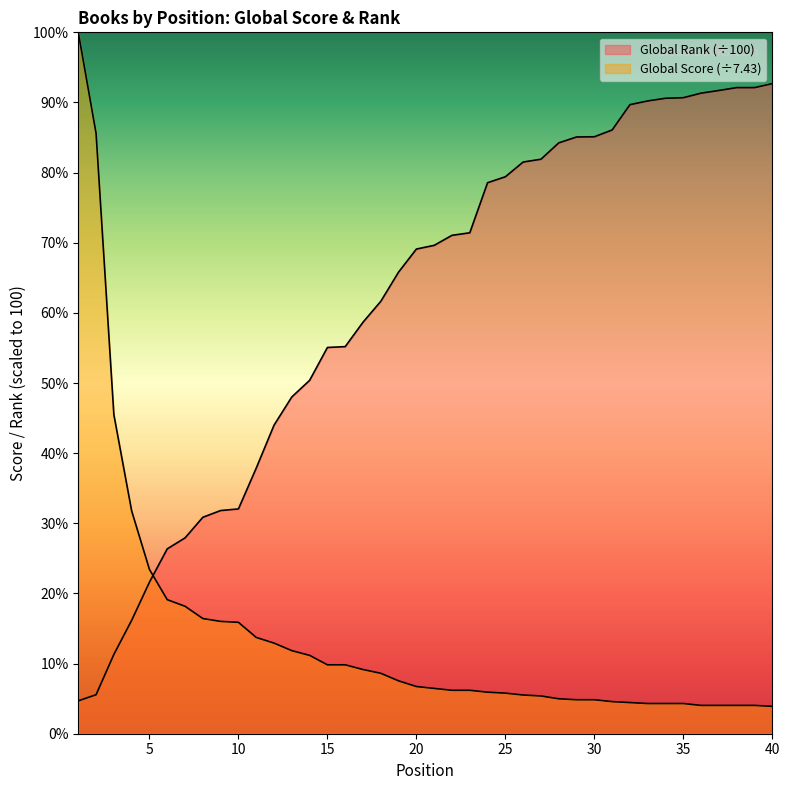

At which label does Global Rank (scaled) first exceed 69?

20